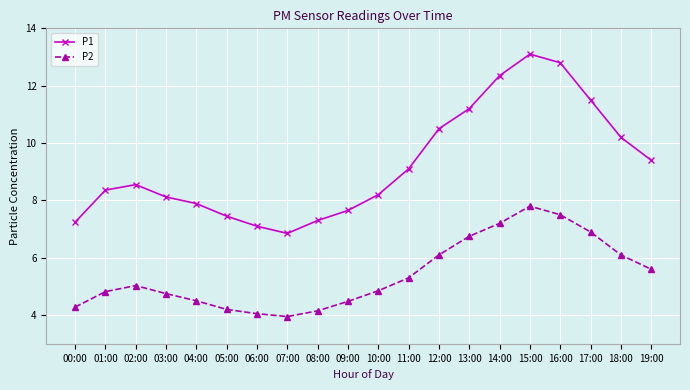

What is the spread (max minus min) of values at 09:00?

3.2